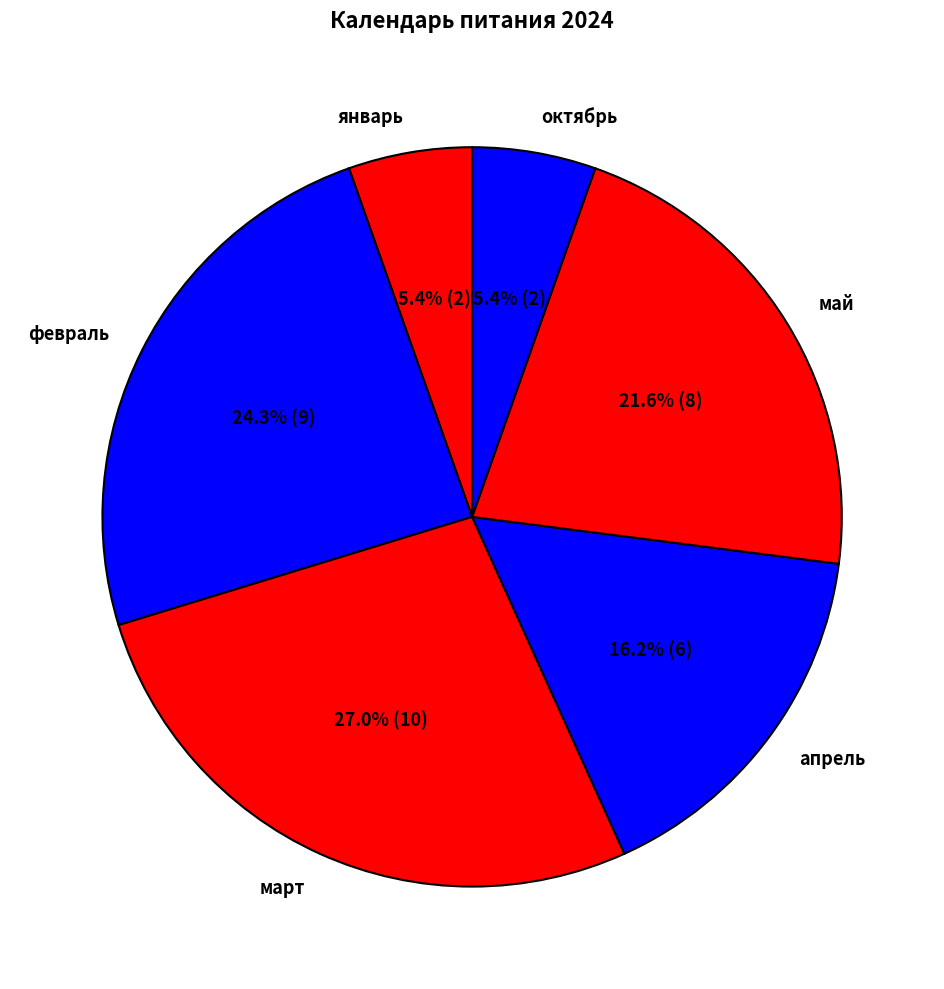

What is the ratio of the value at октябрь to the value at январь?

1.0